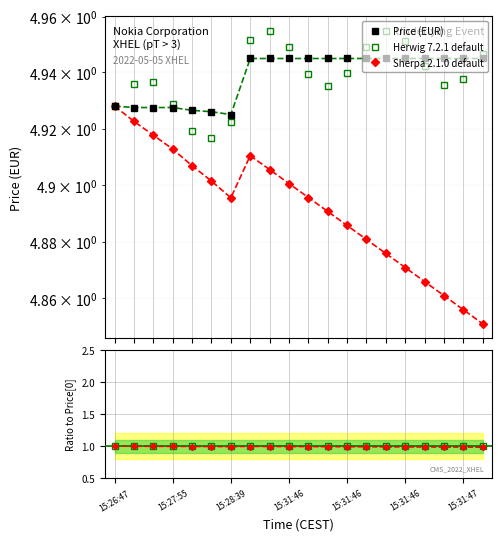

How many data points does each series have?

20